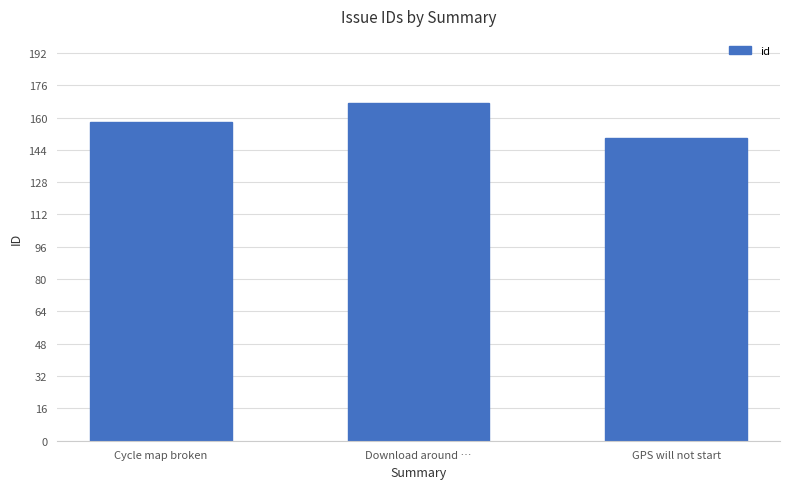

Reading left to right, list all the values displayed in this chart.

158	167	150